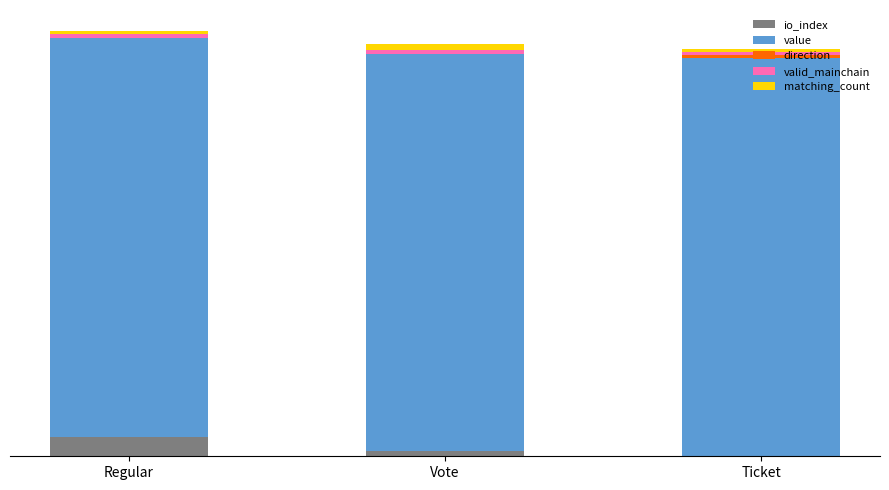

Are the bars horizontal?

No